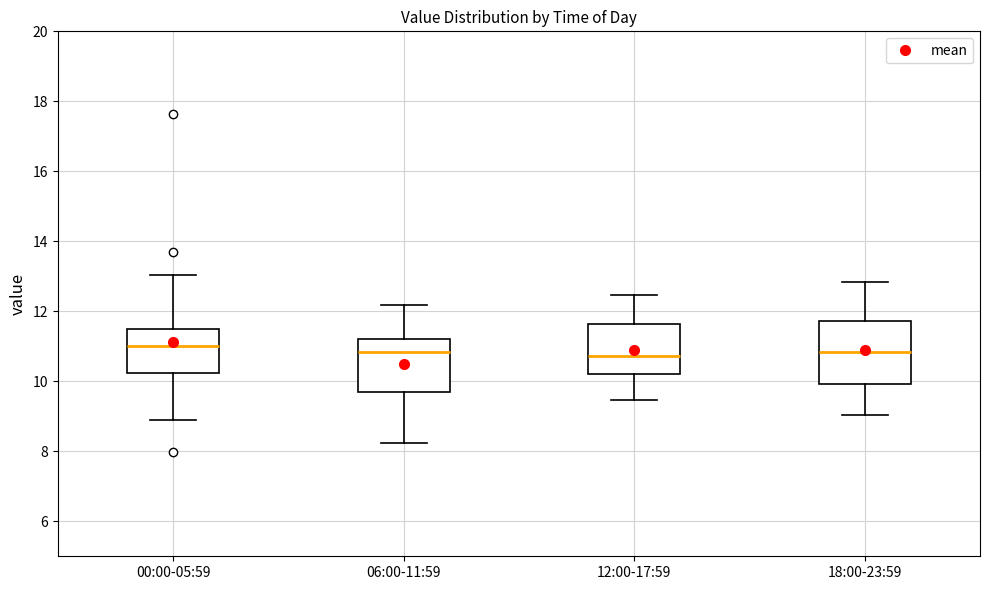

Where does the median line of the box for 18:00-23:59 sit on the y-axis? The values are not printed on the chart, so give them approximately, as read against the axis.

10.8